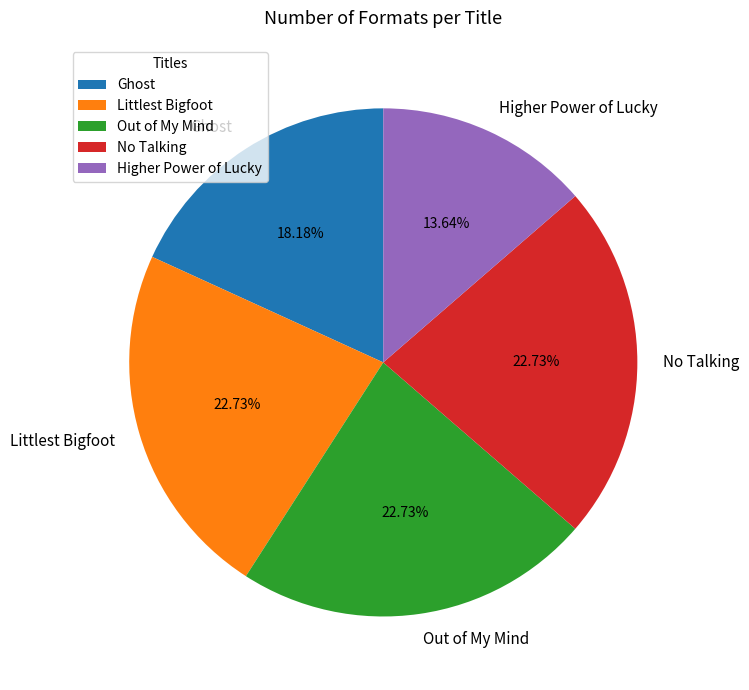

What is the ratio of the value at Out of My Mind to the value at Higher Power of Lucky?

1.7